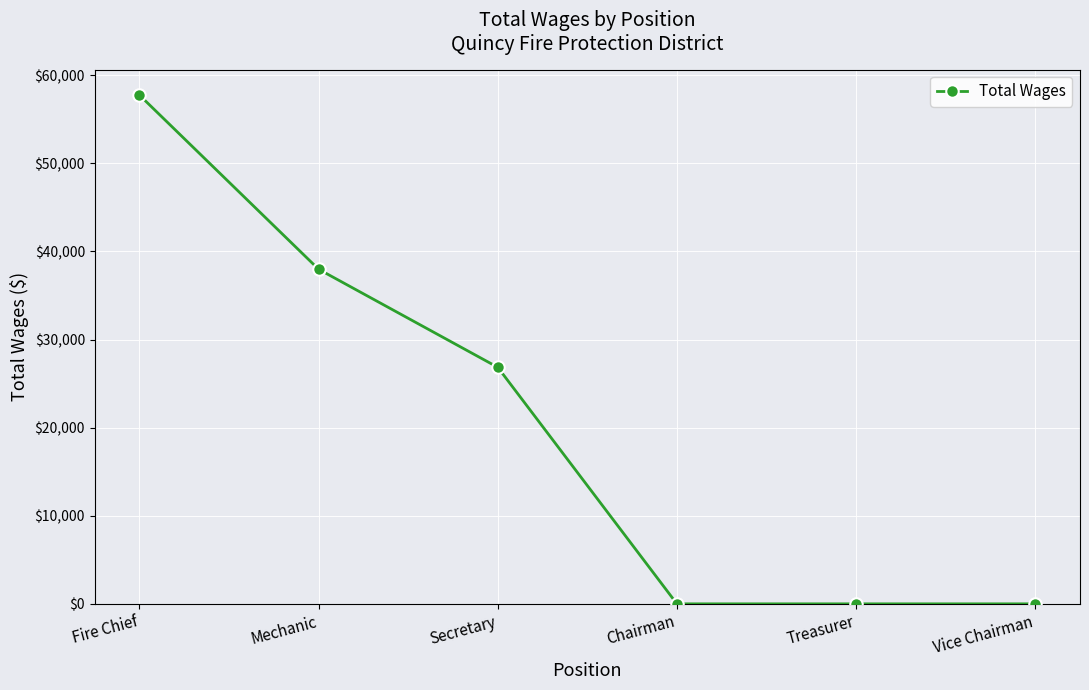

What is the change in value from Secretary to Chairman?

-26852